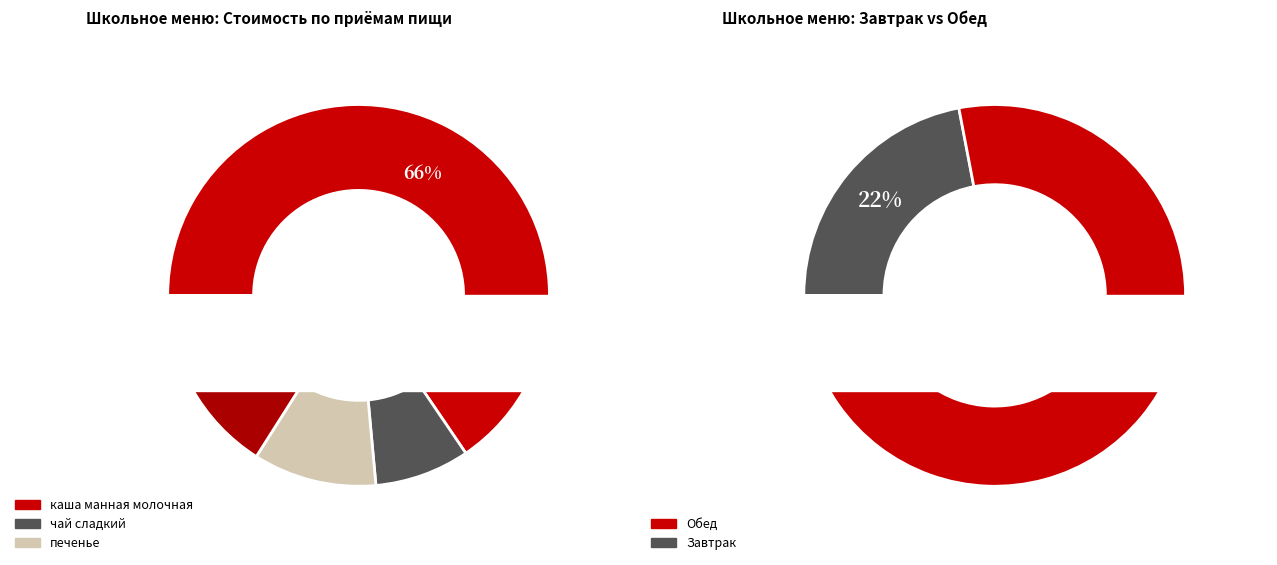

Is печенье the majority of the pie?

No